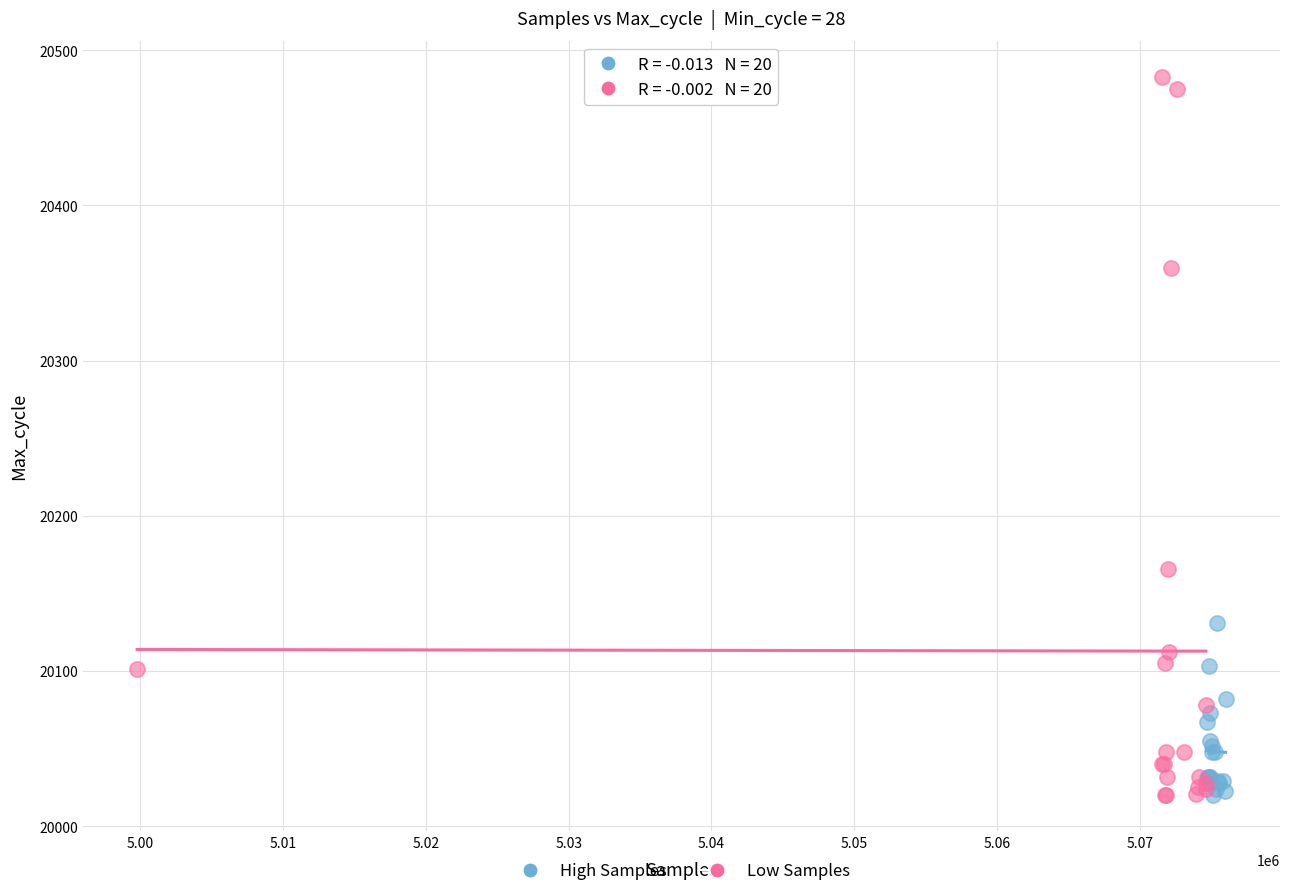

Which series contains the highest Y value?

Low Samples